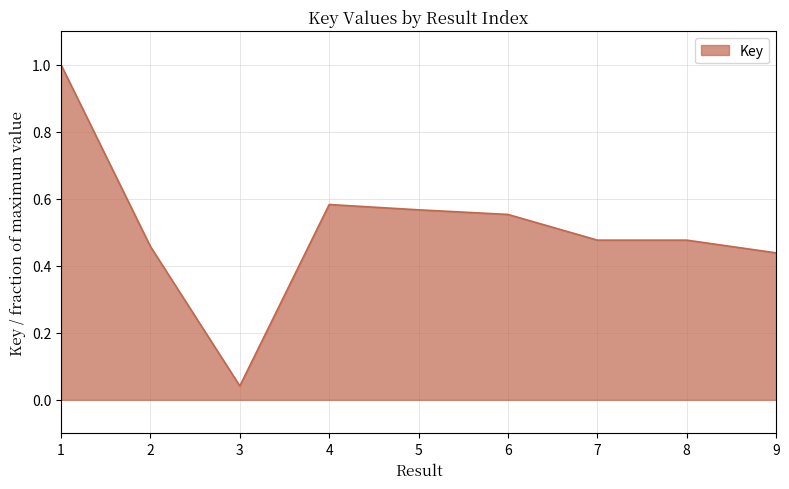

What is the difference between the maximum and minimum values?

1.0